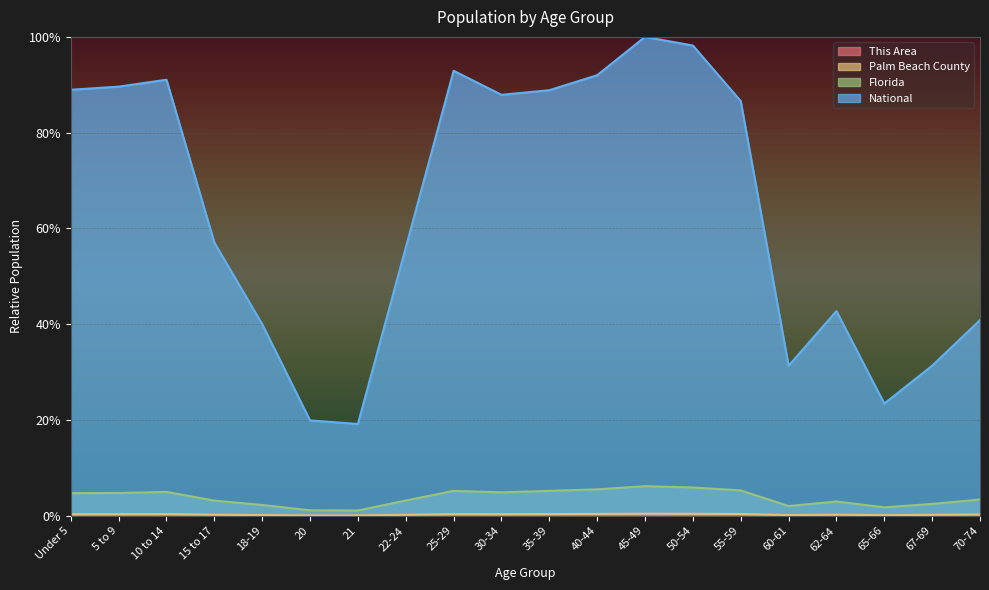

What position from the right is 60-61?

5